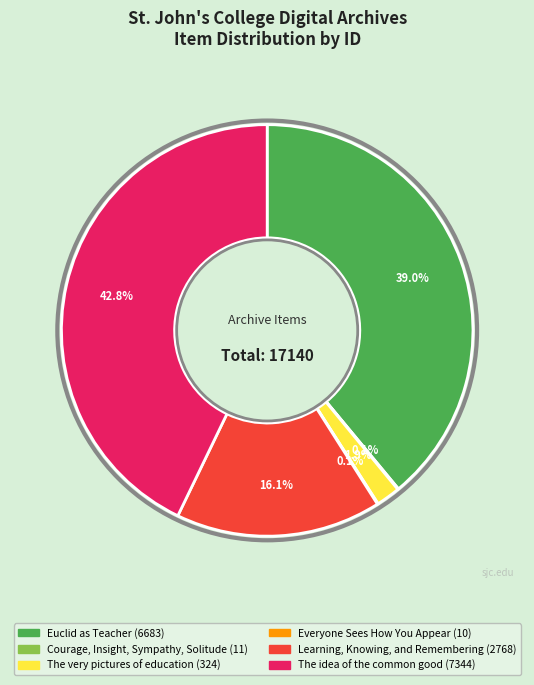

Which category has the biggest portion of the pie?

The idea of the common good